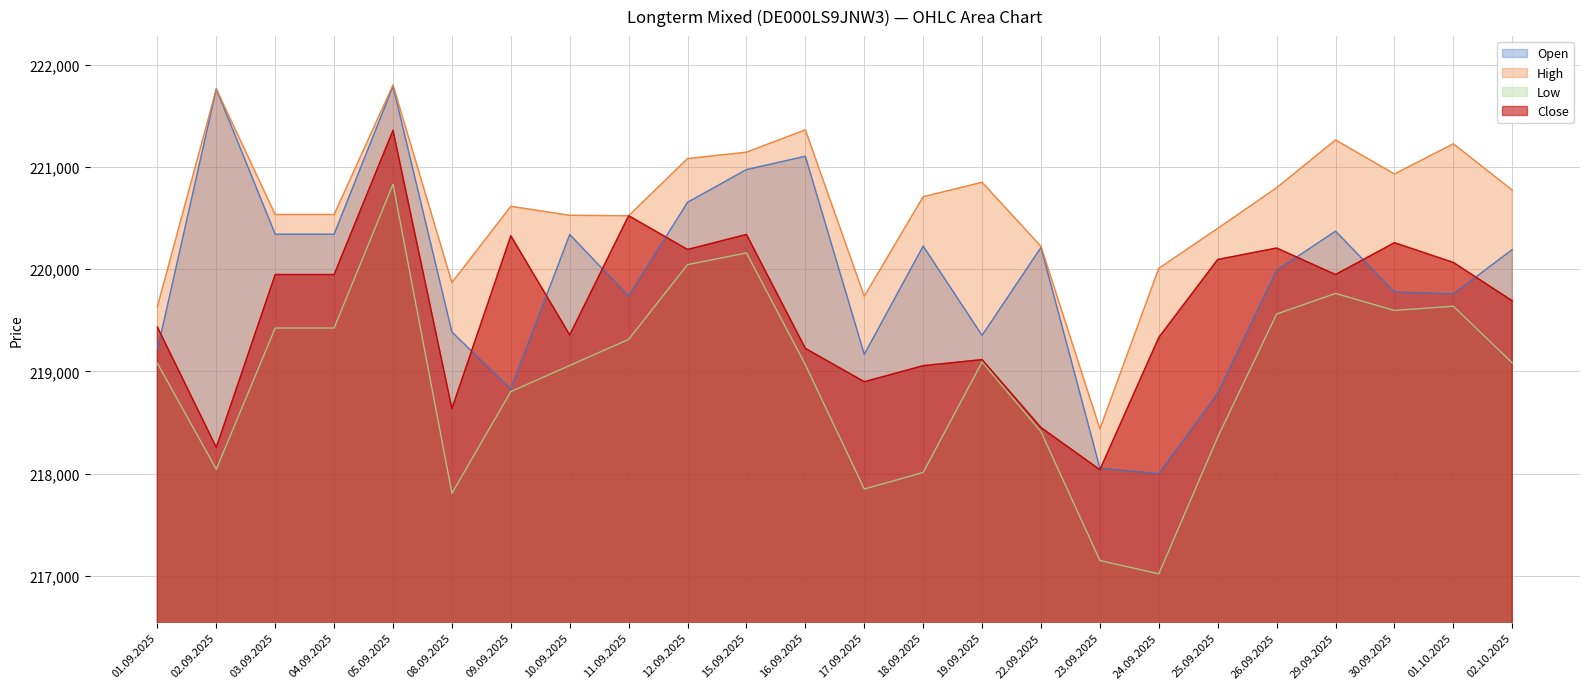

What position from the left is 01.10.2025?

23